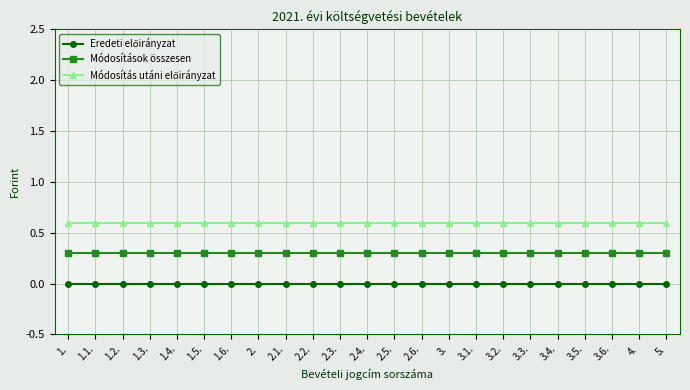

What is the label of the 9th point from the right?

3.